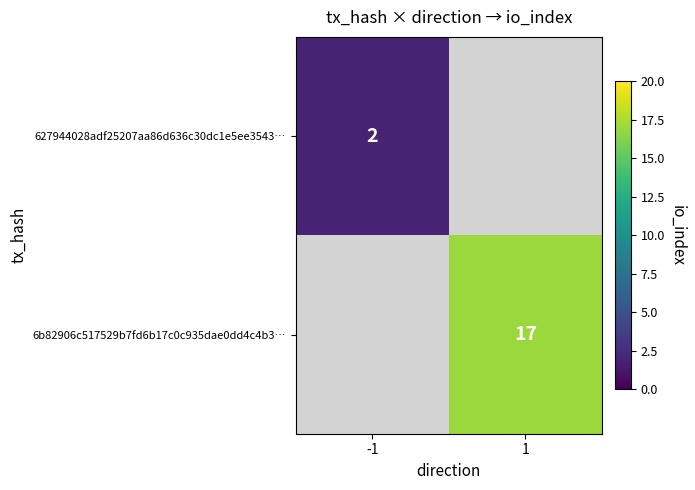

Is it true that 6b82906c517529b7fd6b17c0c935dae0dd4c4b3… equals 27 at 1?

False